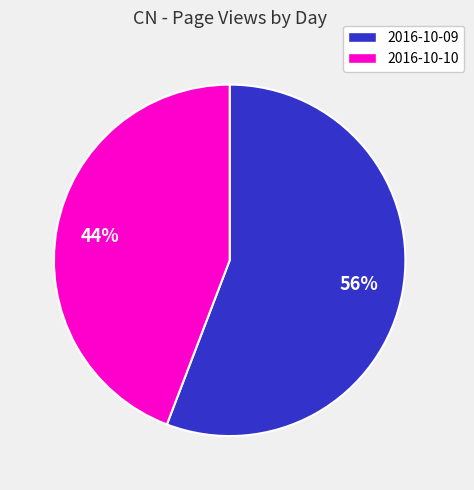

Rank the categories by value from lowest to highest.

2016-10-10, 2016-10-09